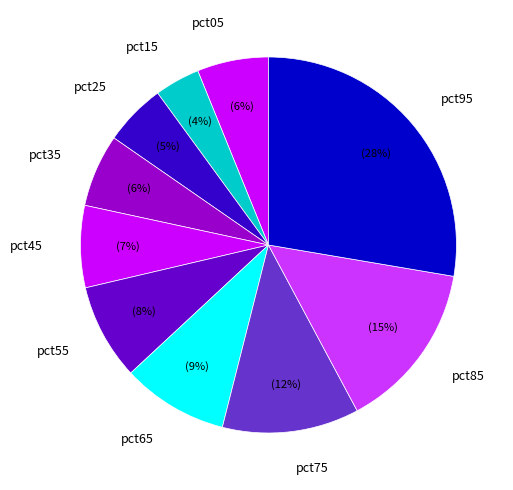

How many segments does this pie chart have?

10